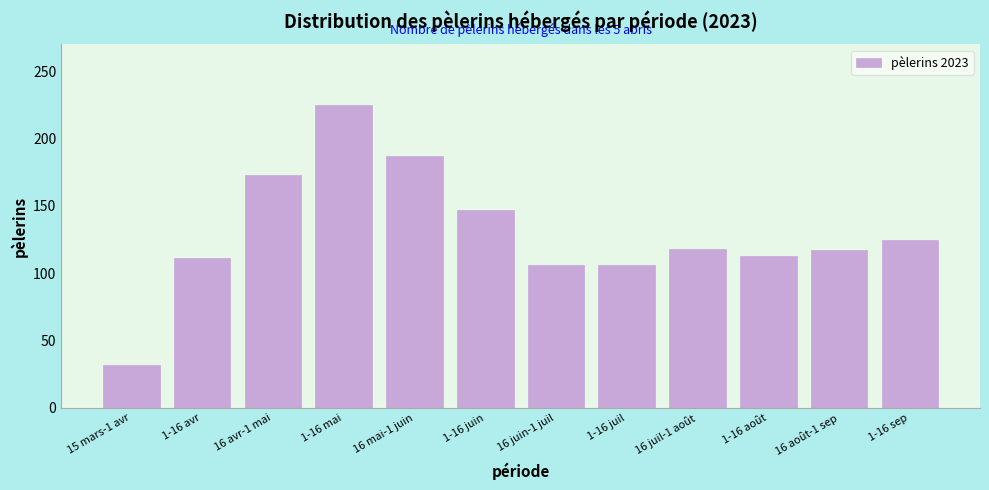

Which label corresponds to the smallest value in the chart?

15 mars-1 avr